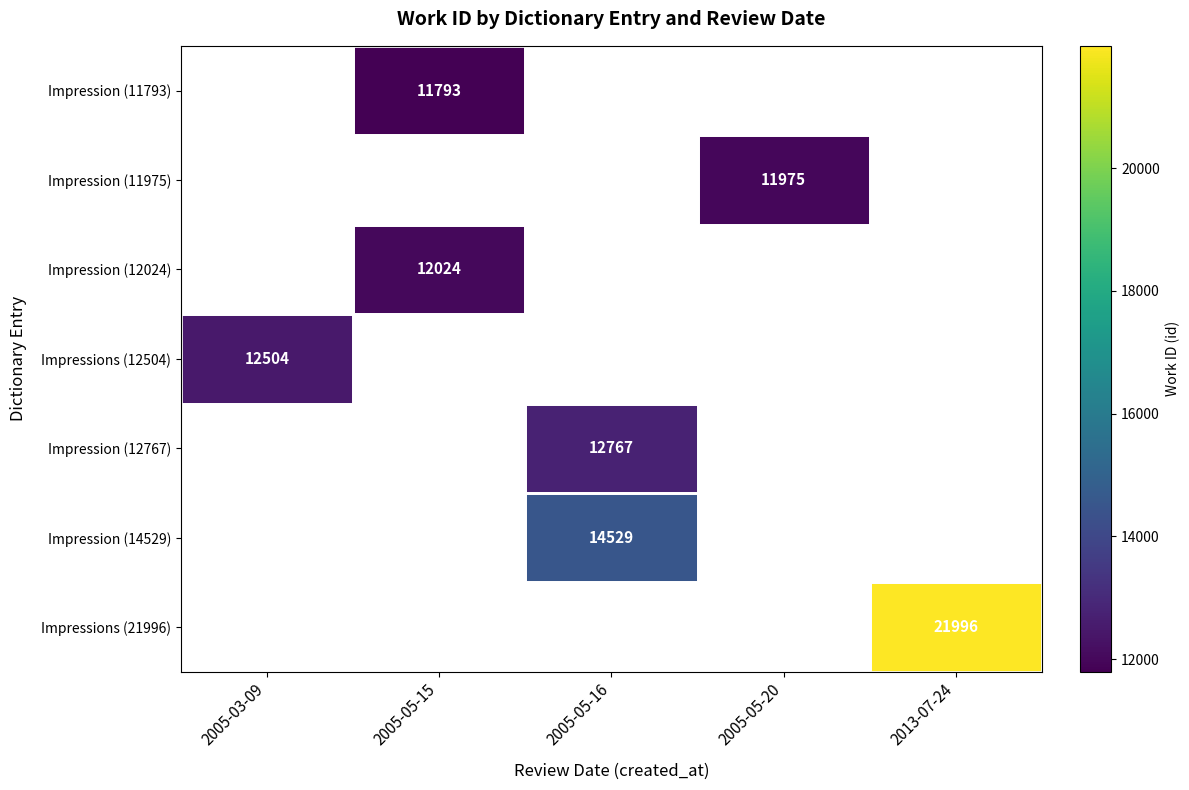

True or false: Impressions (12504) has a value of 12504 at 2005-03-09.

True